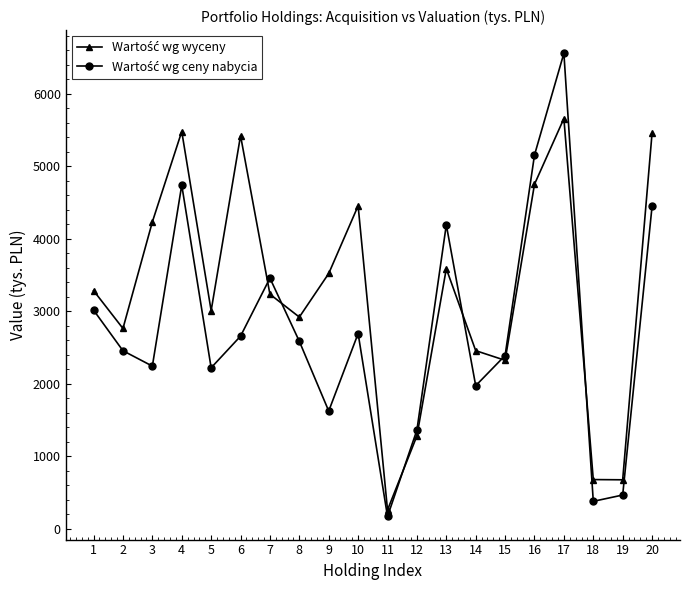

What is the total value across all series at 8?

5506